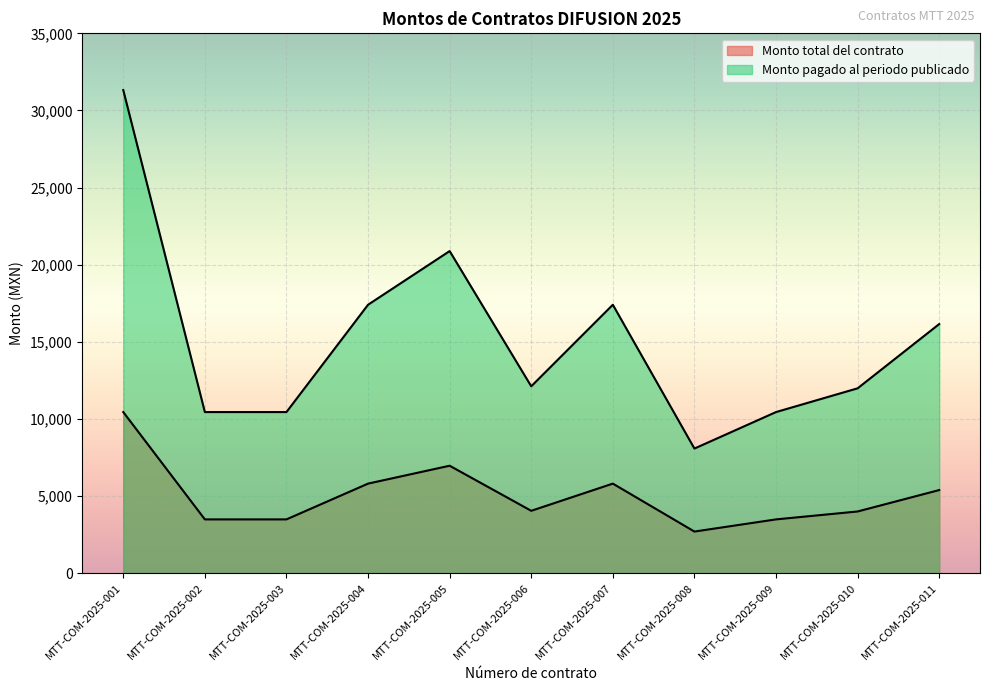

How many lines are shown in the chart?

2